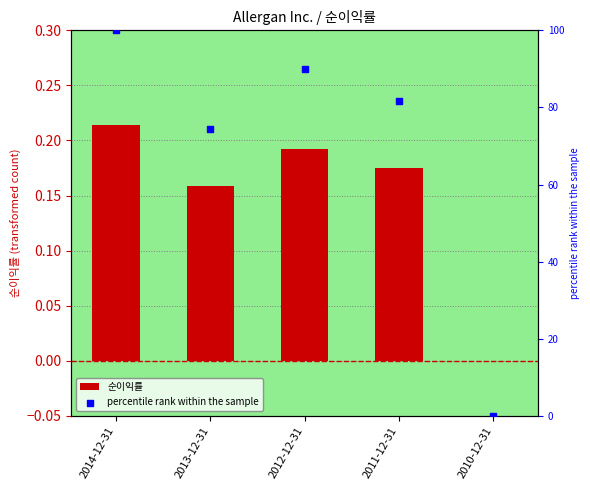

Which series has the widest spread of Y values?

percentile rank within the sample